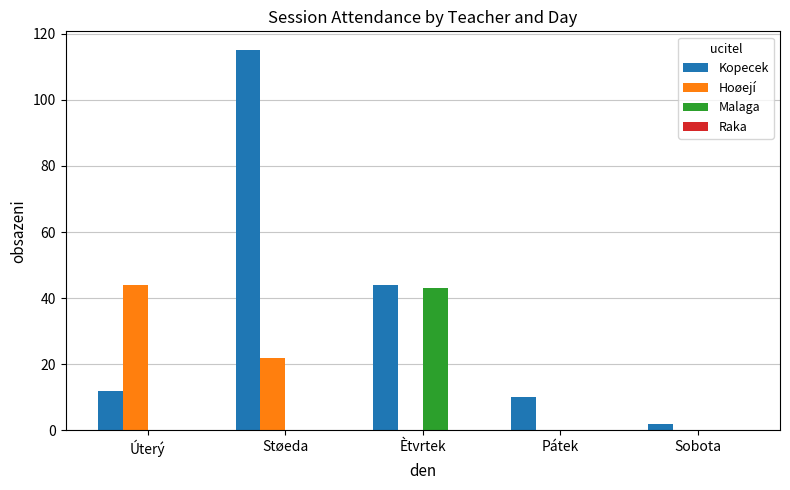

Is the value of Malaga at Sobota greater than the value of Hoøejí at Støeda?

No